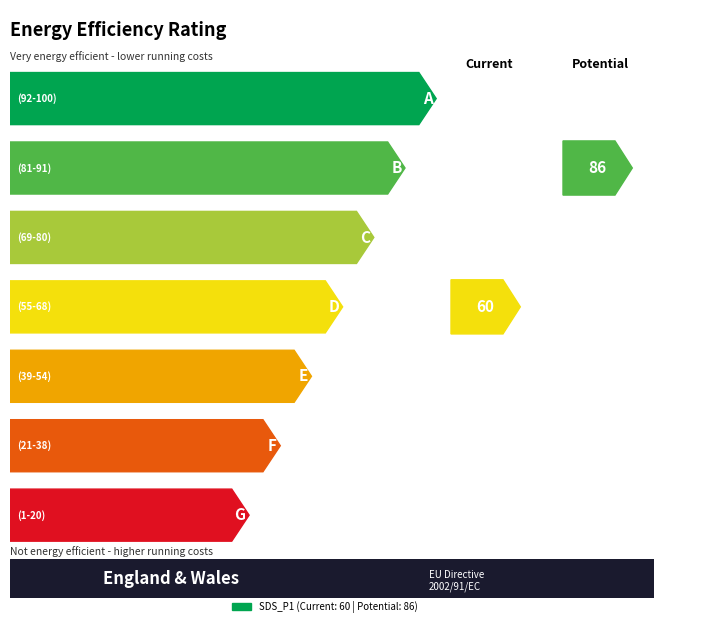

Does the chart contain any negative values?

No